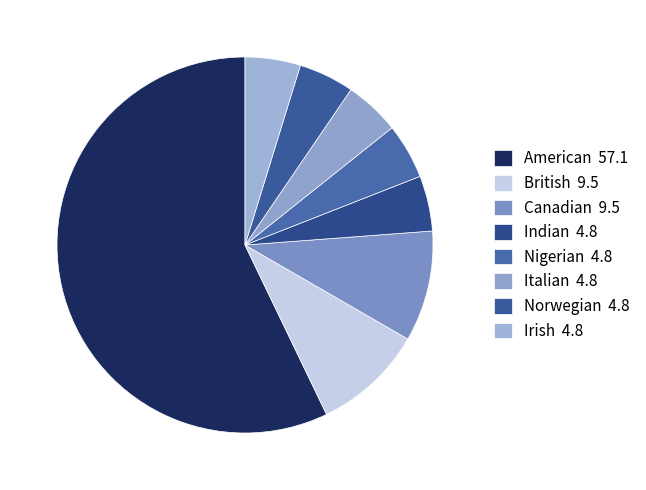

Is it true that Norwegian is 5% of the pie?

True